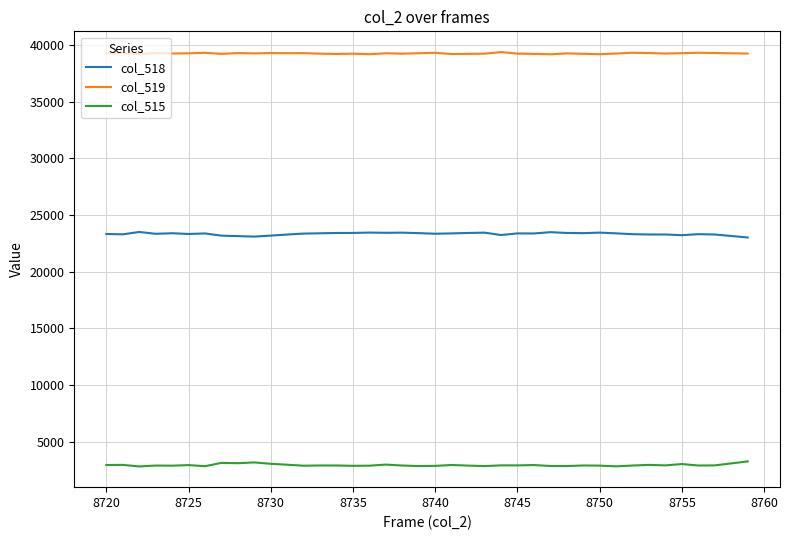

List the series in order of their peak value, lowest first.

col_515, col_518, col_519